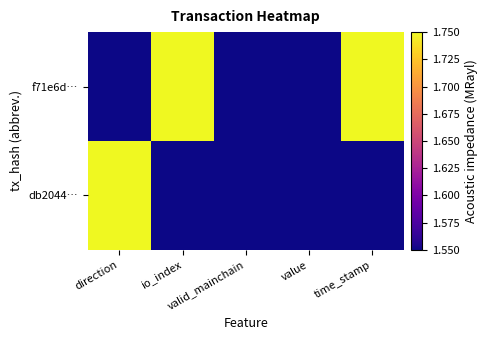

Count the number of data series in this chart.

2